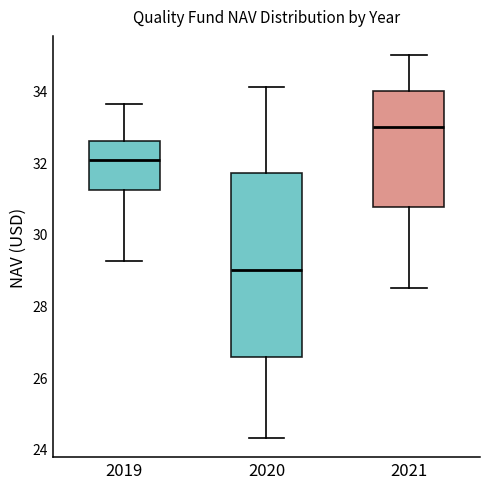

Reading left to right, transcribe this box plot: for each box, give where its median line is, the range the box spans, and where its two whiskers end, as read against the y-axis. The values are not printed on the chart, so give them approximately, as read against the axis.

2019: median 32.0, box 31.2 to 32.6, whiskers 29.2 to 33.6
2020: median 29.0, box 26.6 to 31.8, whiskers 24.4 to 34.2
2021: median 33.0, box 30.8 to 34.0, whiskers 28.6 to 35.0